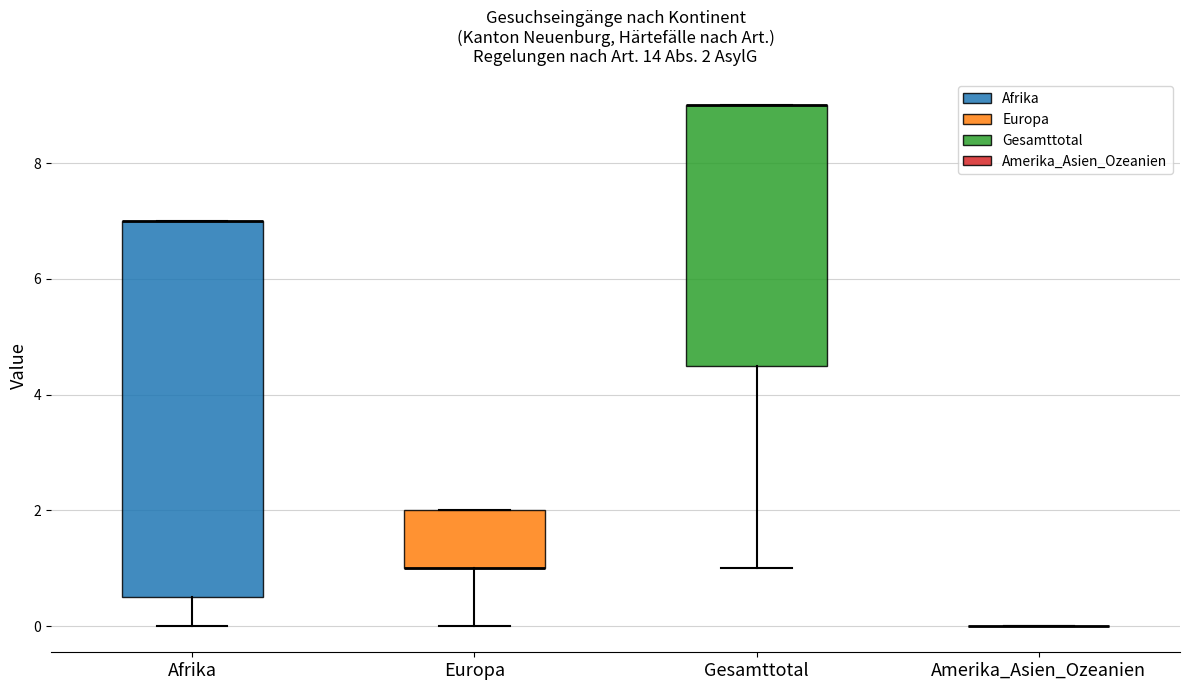

Which box is the tallest, from its lower edge to its upper edge?

Afrika